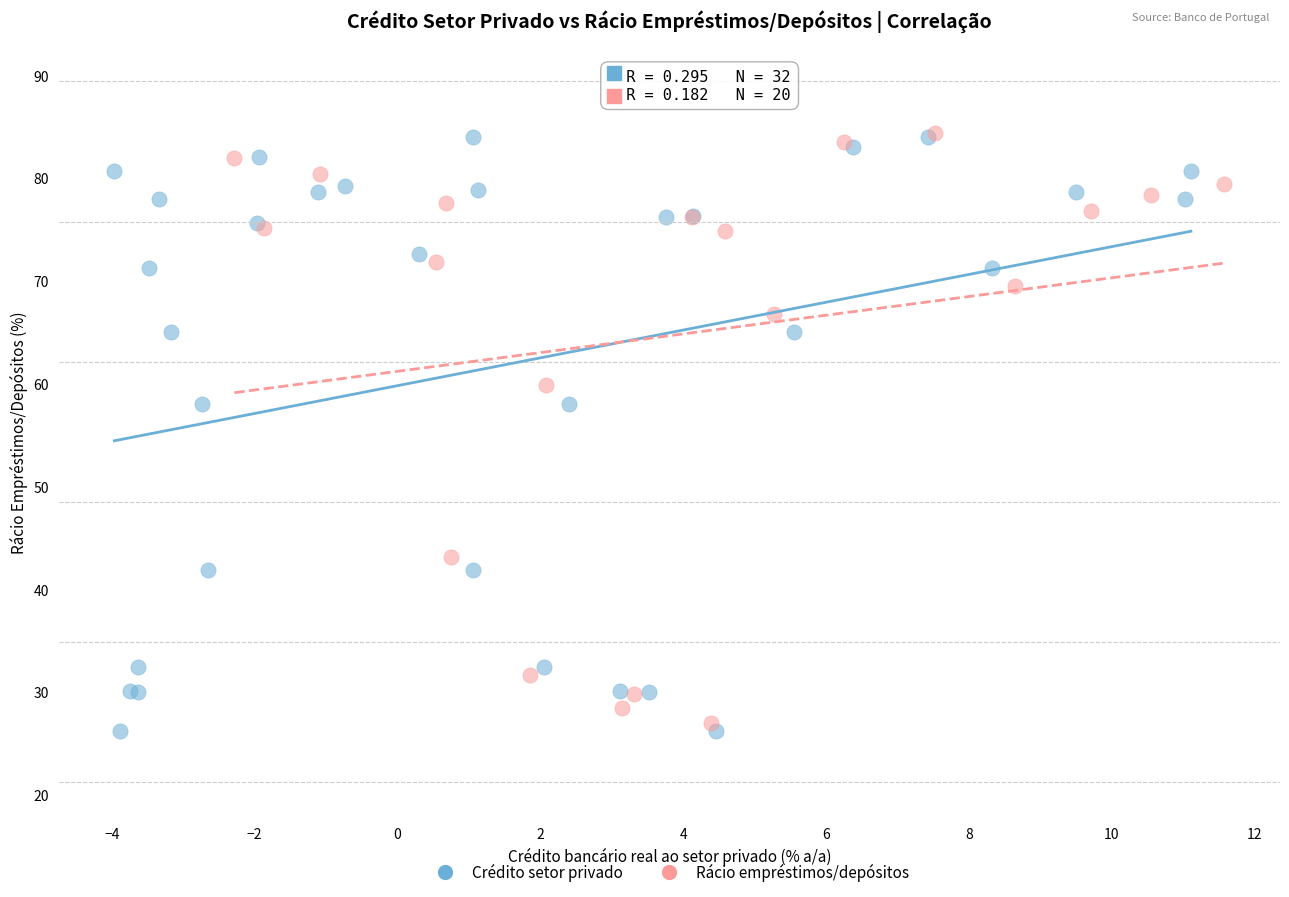

What are all the series names shown in the legend?

Crédito setor privado, Rácio empréstimos/depósitos